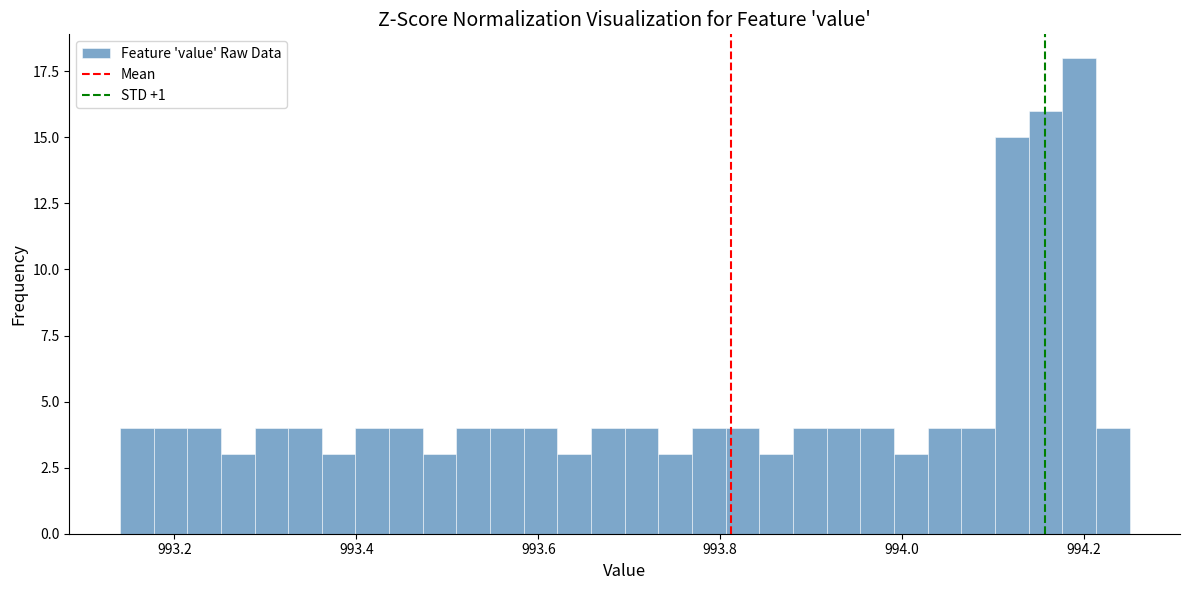

Read against the x-axis, roughly where is the centre of the tallest bar?

994.20